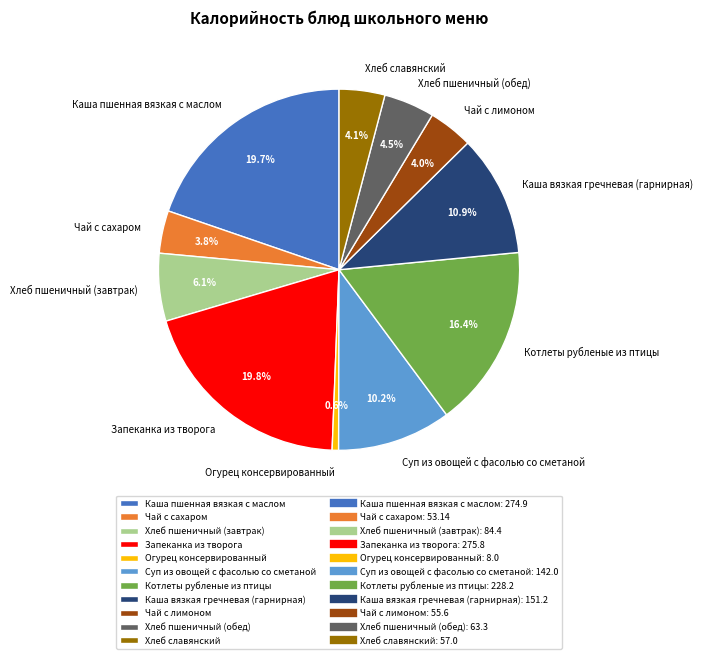

Is Огурец консервированный the majority of the pie?

No